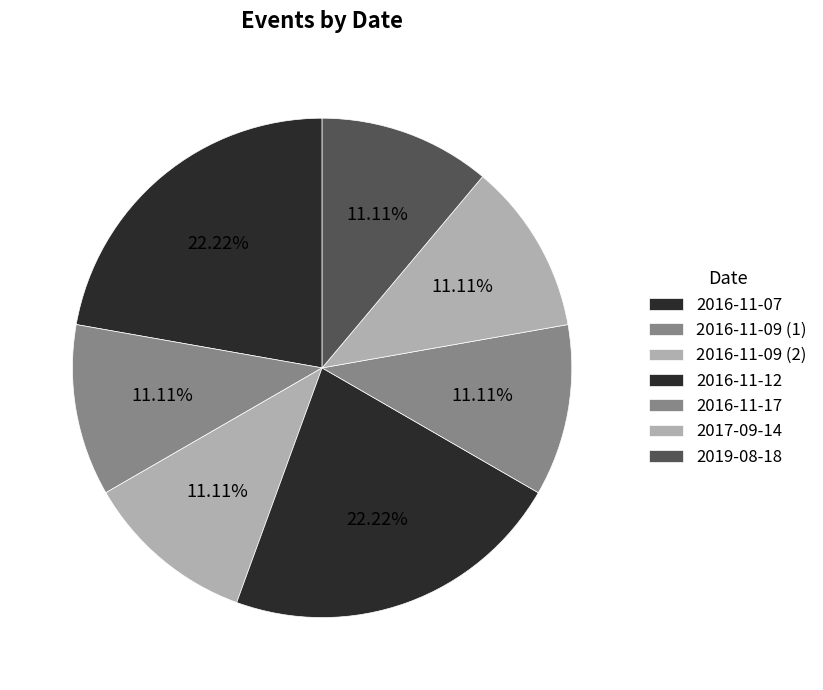

How many slices are in this pie chart?

7